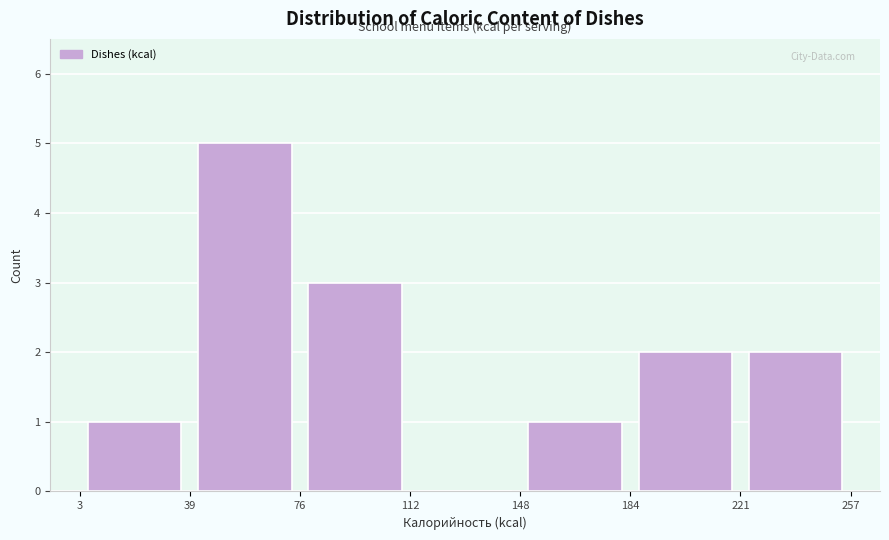

What is the height of the bar covering 76 to 112 on the x-axis? The values are not printed on the chart, so give them approximately, as read against the axis.

3